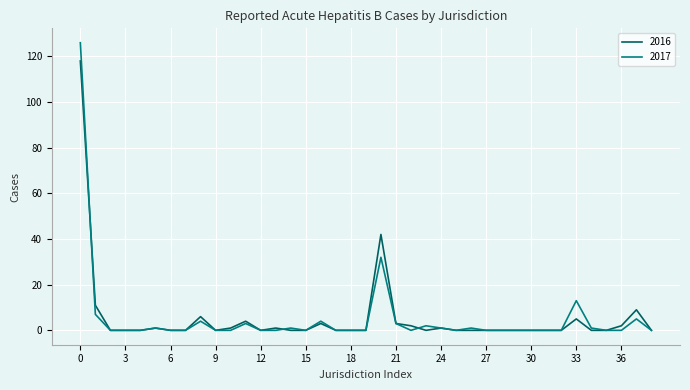

Which series has the widest spread of values?

2017